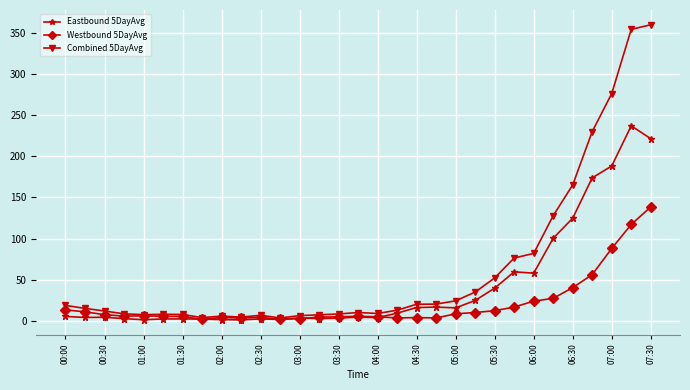

How many data points in Eastbound 5DayAvg are less than 4?

12